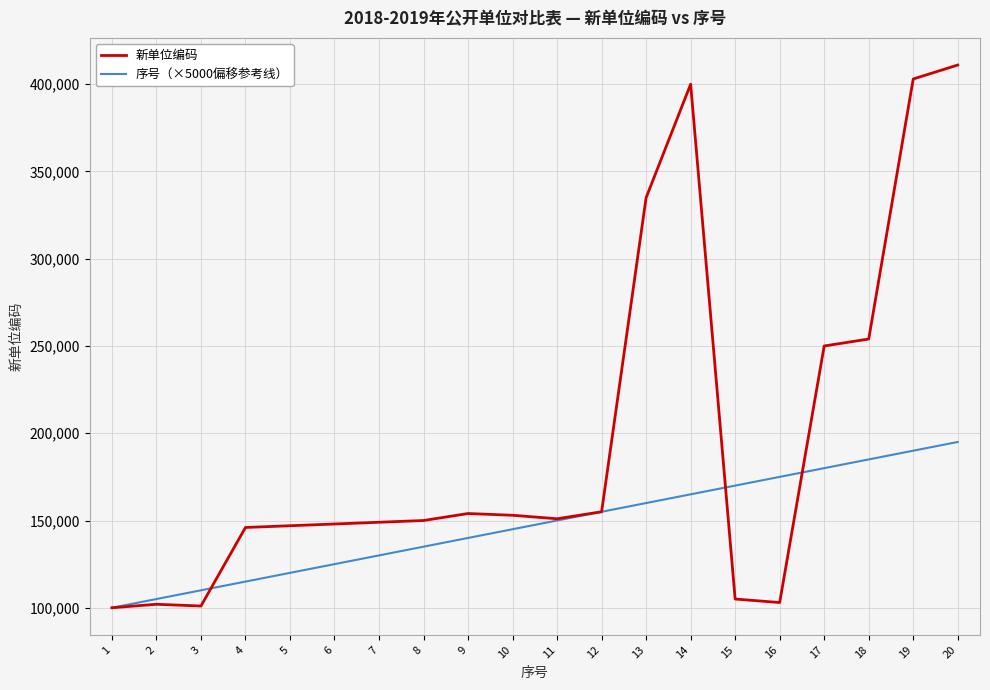

What is the difference between the second highest and minimum values in the 新单位编码 series?

303000